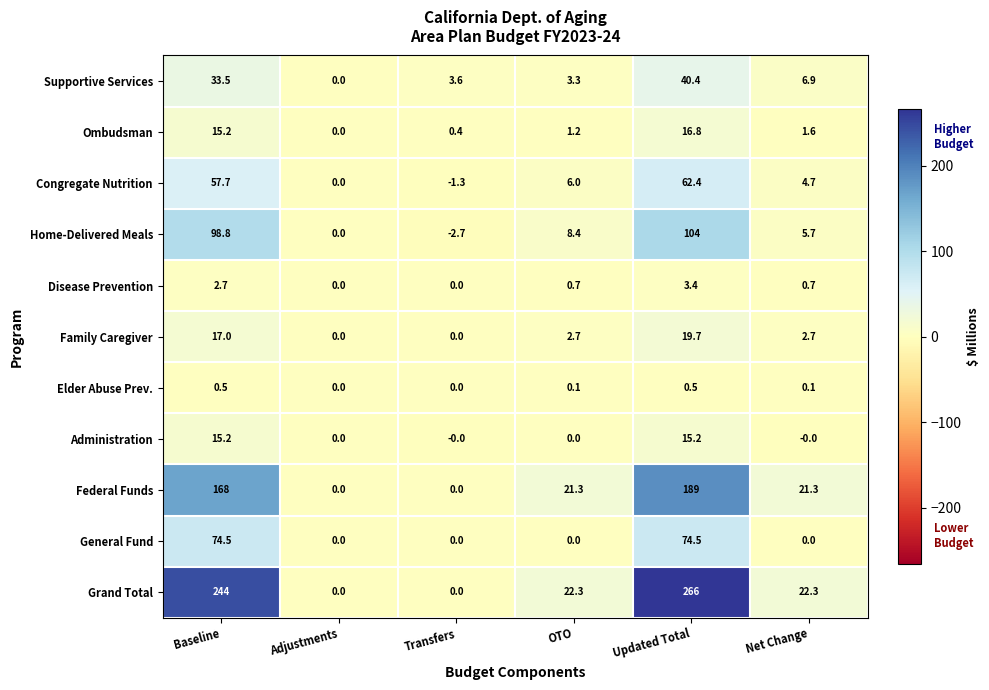

Count the Disease Prevention values in the range 0 to 2.

4